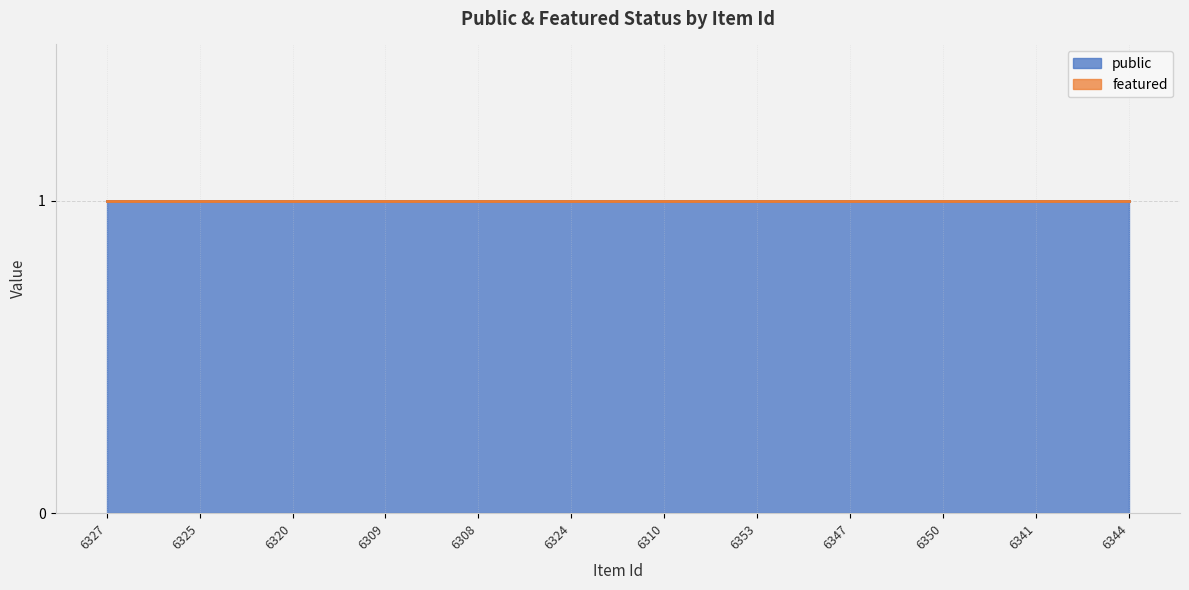

Reading right to left, list all the values displayed in this chart.

public: 1	1	1	1	1	1	1	1	1	1	1	1
featured: 0	0	0	0	0	0	0	0	0	0	0	0